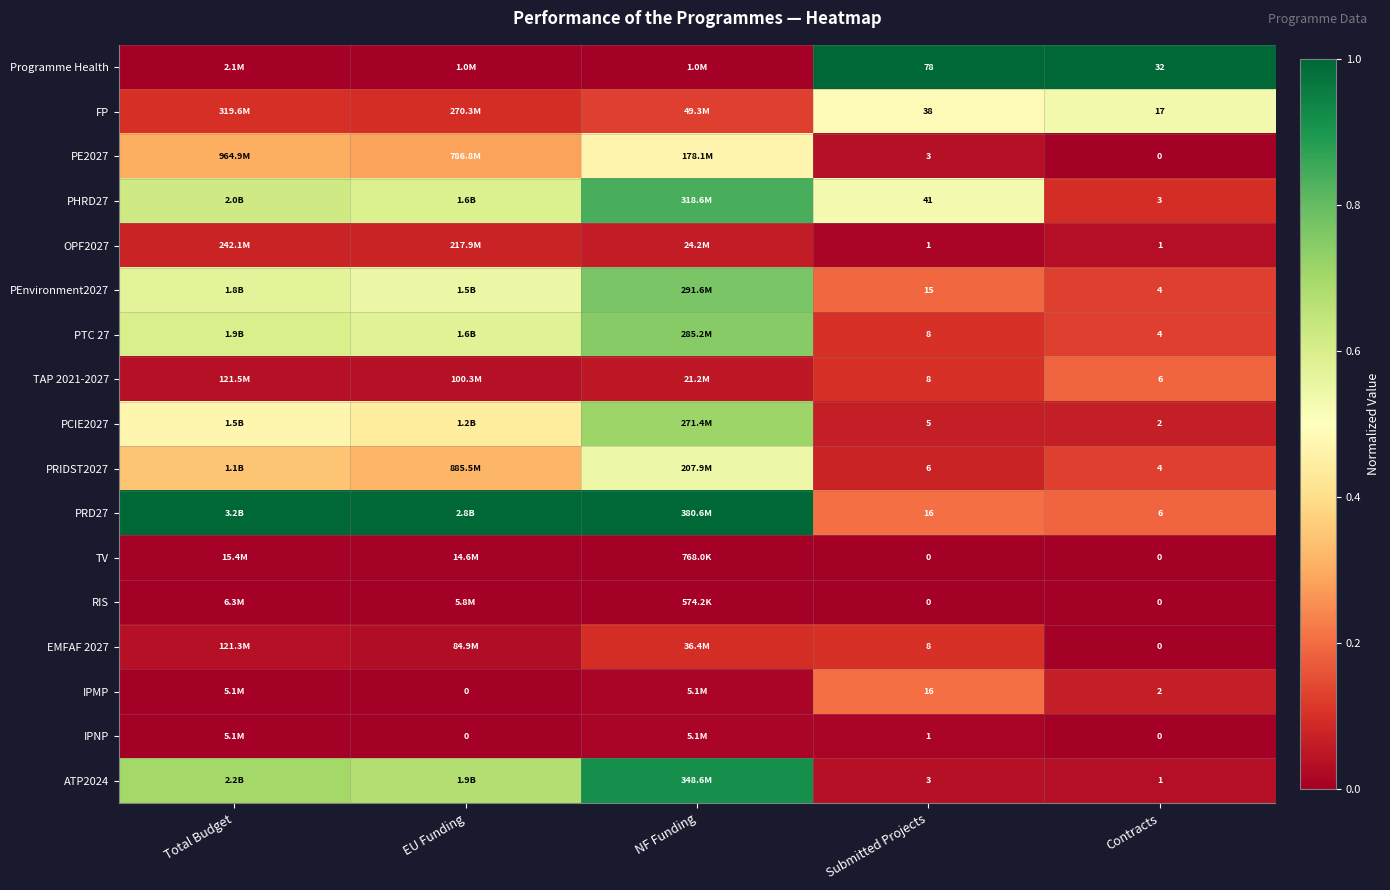

Is the value of RIS at Submitted Projects greater than the value of PRIDST2027 at Submitted Projects?

No